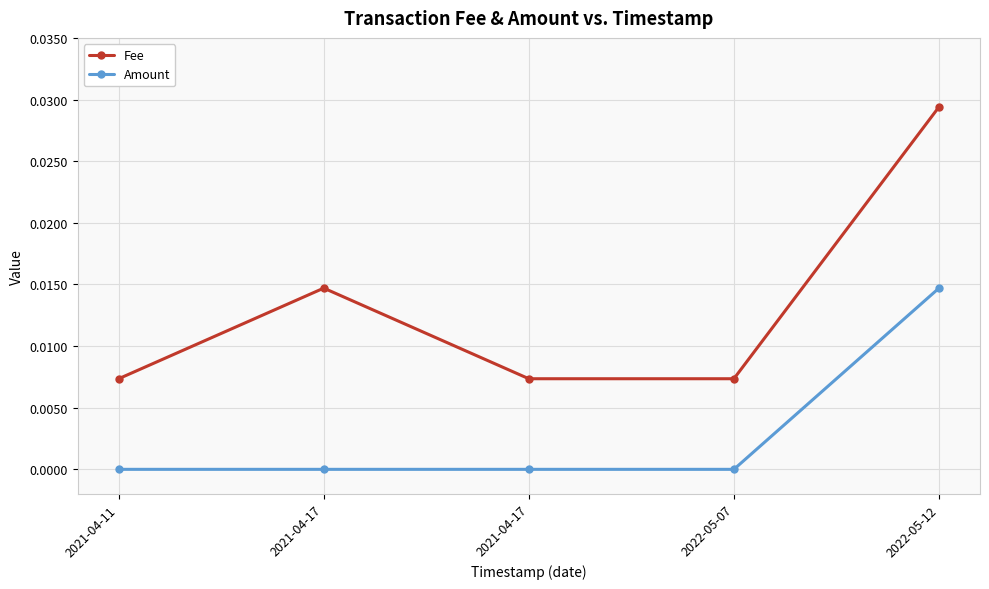

The value of Fee at 2021-04-11 is 0.0. True or false?

True